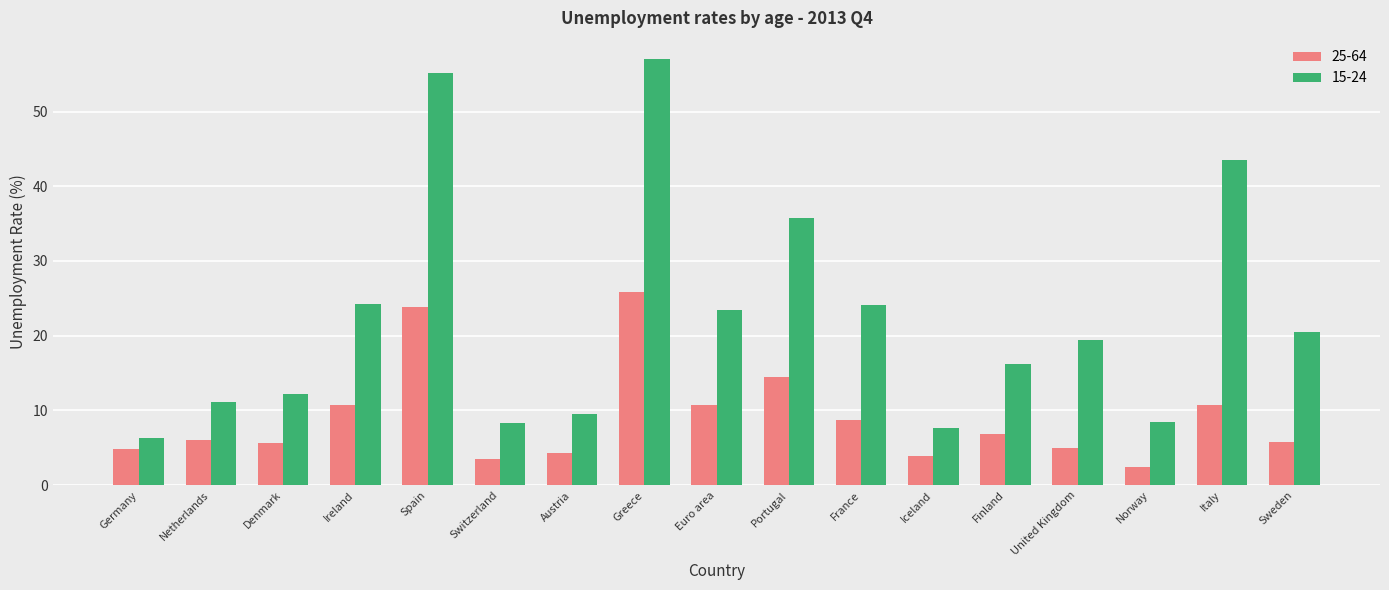

What is the total value across all series at Austria?

13.8